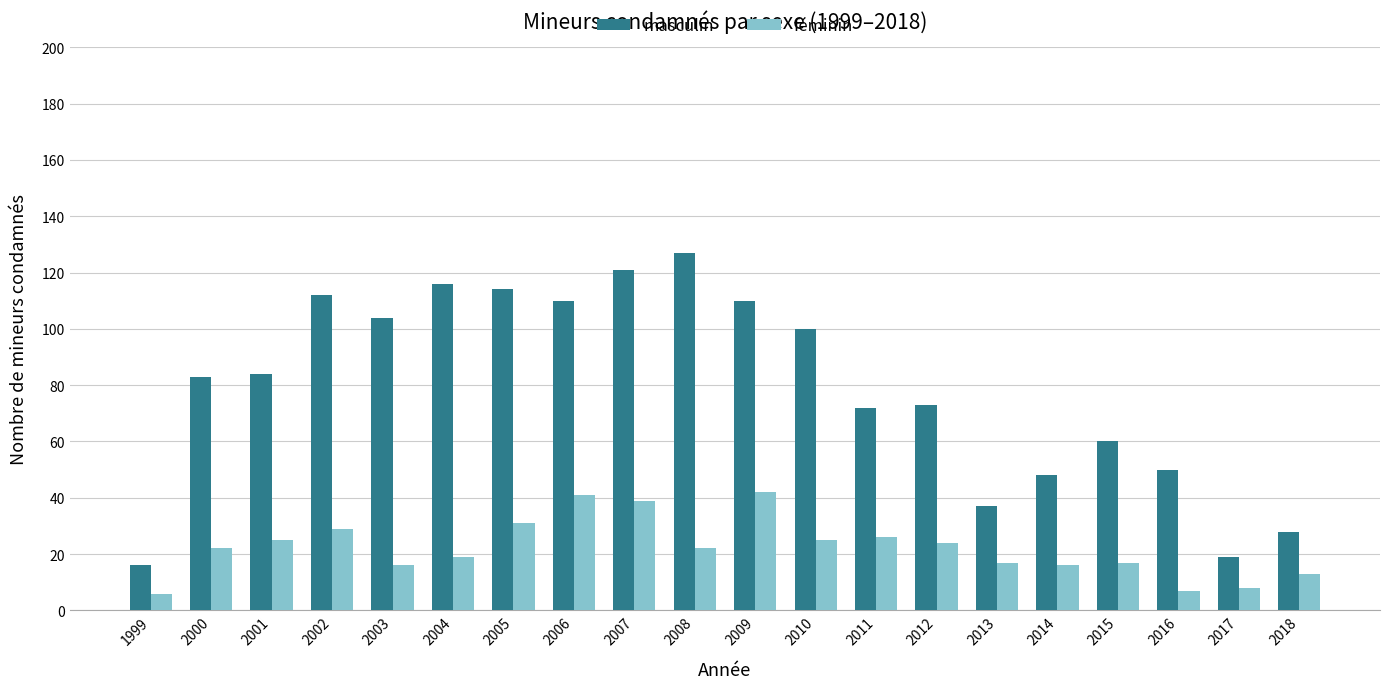

At how many categories does at least one series exceed 11?

20